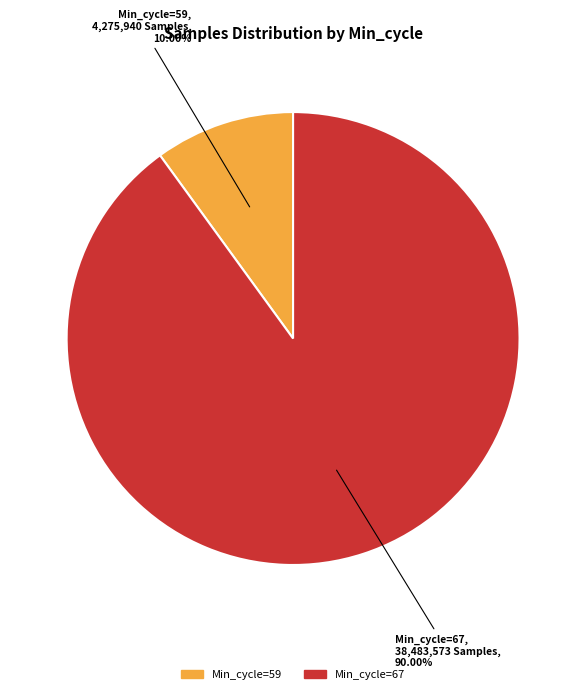

Does any single category account for the majority?

Yes